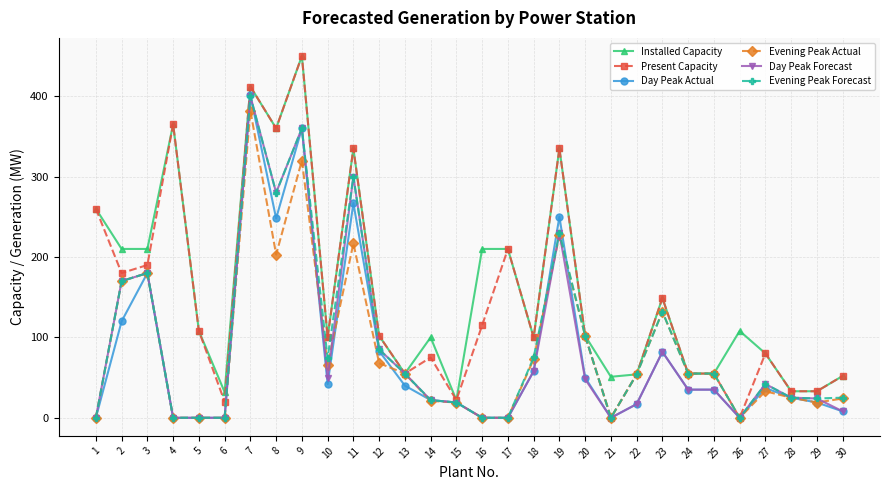

What are all the series names shown in the legend?

Installed Capacity, Present Capacity, Day Peak Actual, Evening Peak Actual, Day Peak Forecast, Evening Peak Forecast